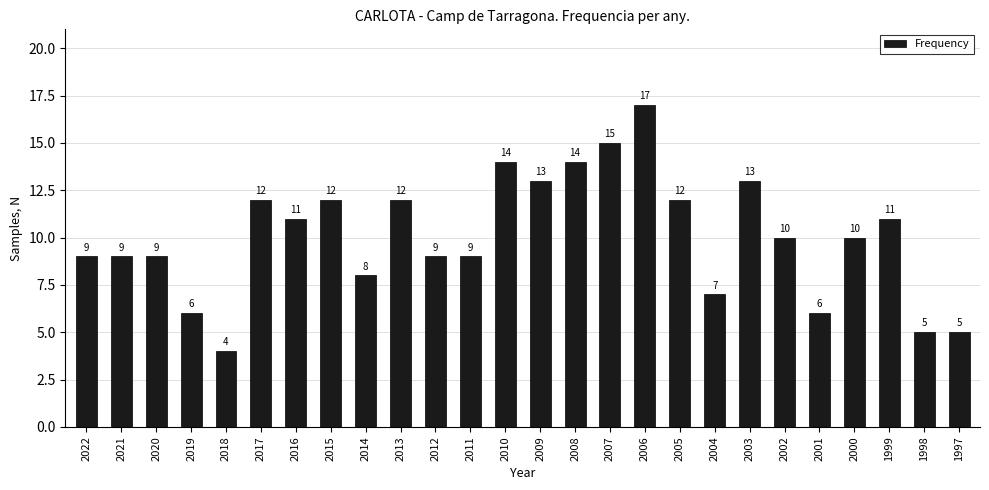

Reading right to left, list all the values displayed in this chart.

1997=5	1998=5	1999=11	2000=10	2001=6	2002=10	2003=13	2004=7	2005=12	2006=17	2007=15	2008=14	2009=13	2010=14	2011=9	2012=9	2013=12	2014=8	2015=12	2016=11	2017=12	2018=4	2019=6	2020=9	2021=9	2022=9